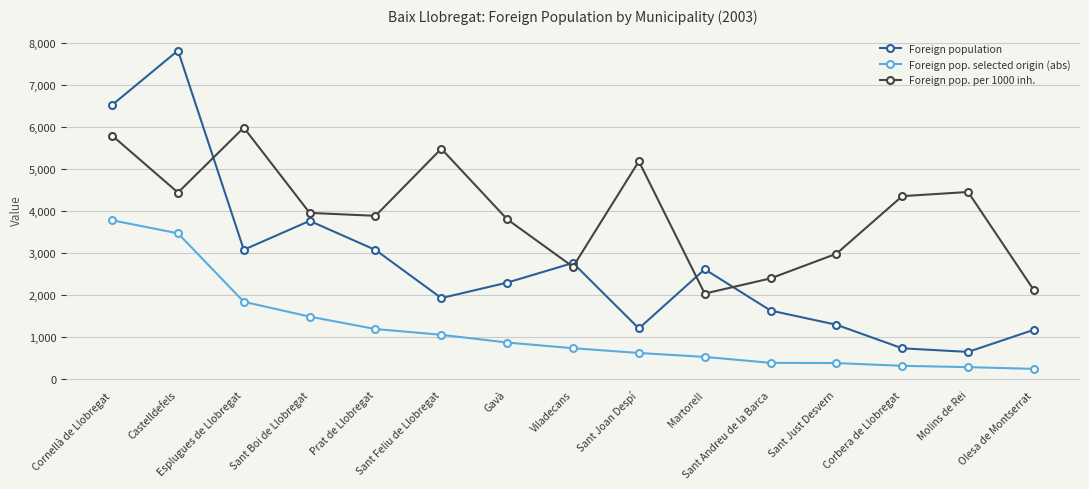

Count the number of categories in the chart.

15